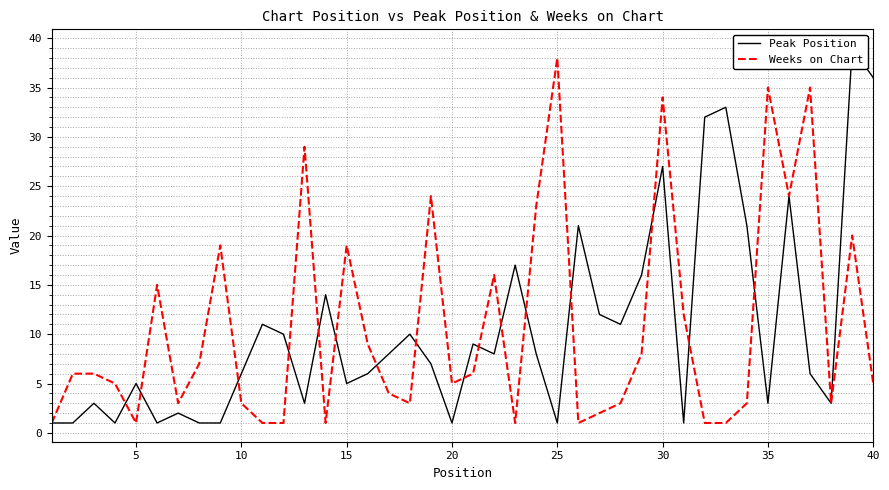

How many values in the Peak Position series exceed 8?

17